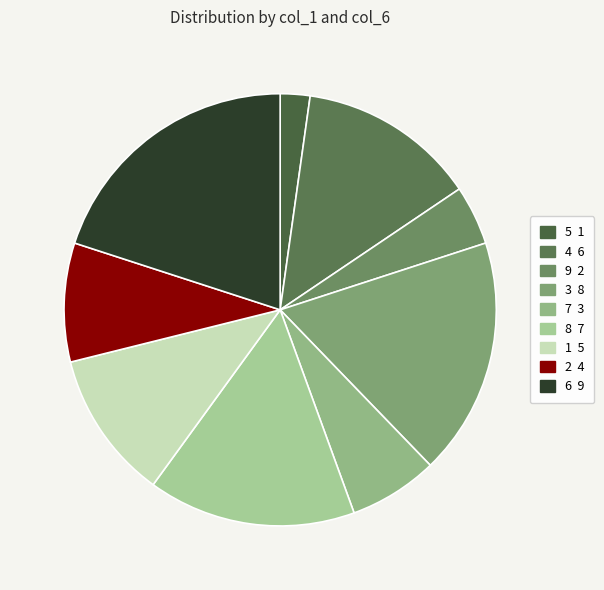

The 7 slice represents 1% of the pie. True or false?

False